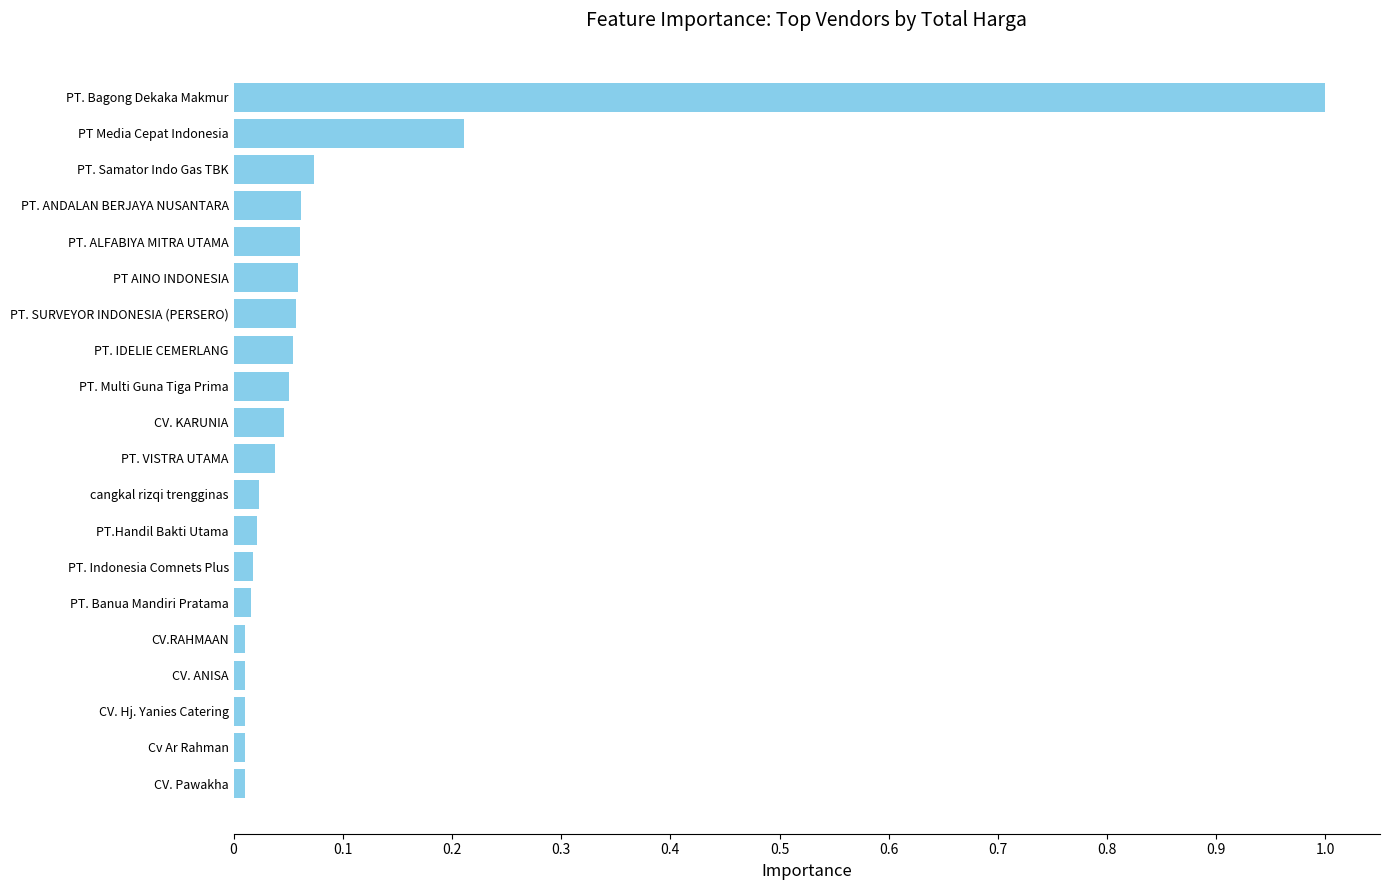

How many bars are there in total?

20